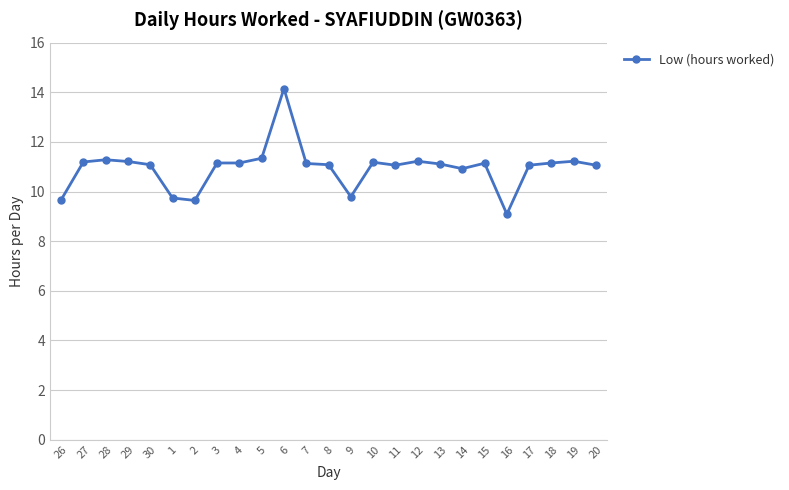

What is the greatest value displayed?

14.2